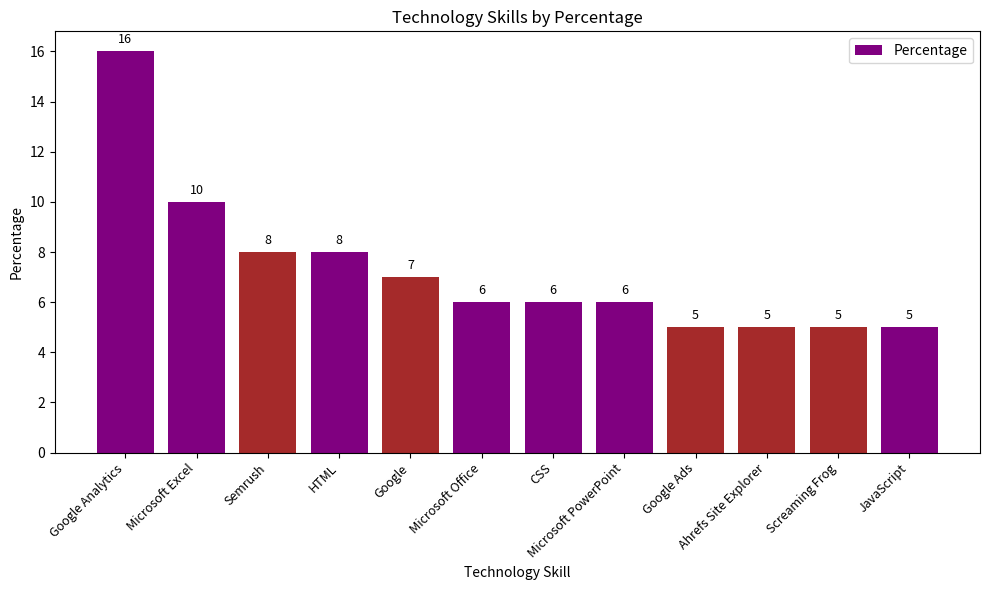

What is the difference between the maximum and second lowest values?

11